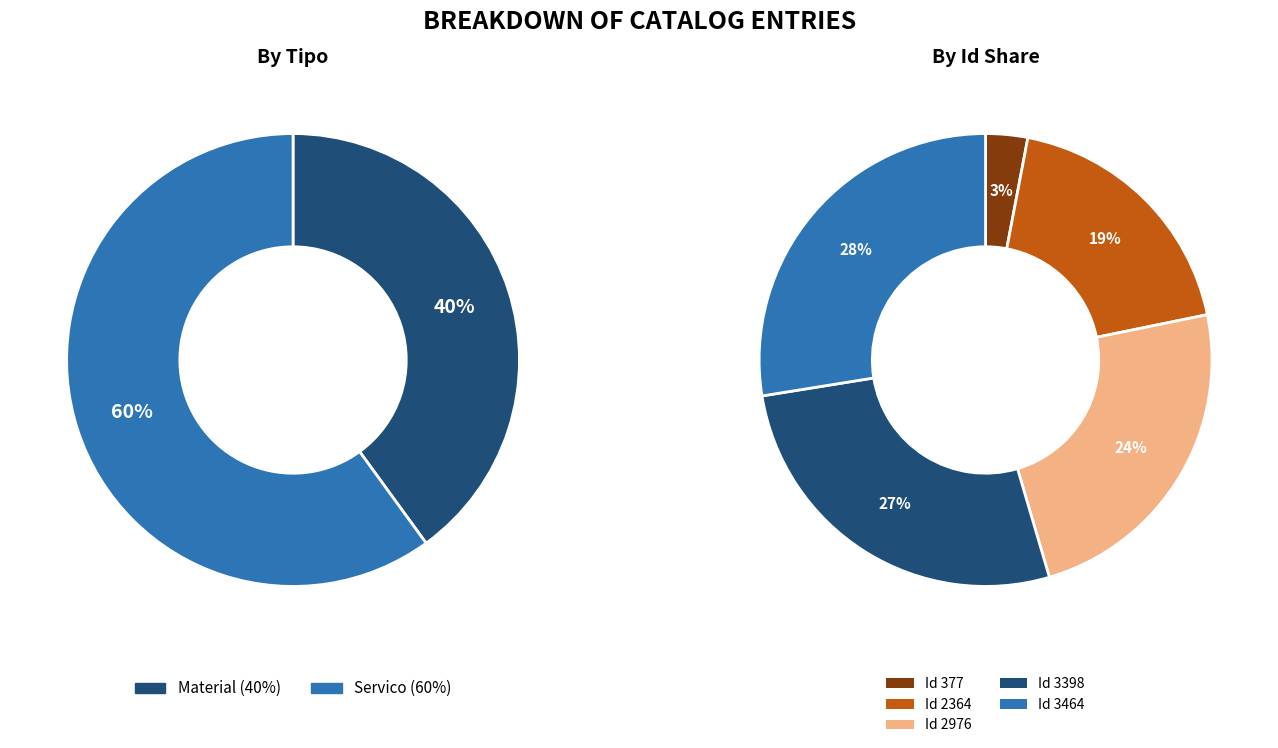

Count the number of slices in the pie.

5